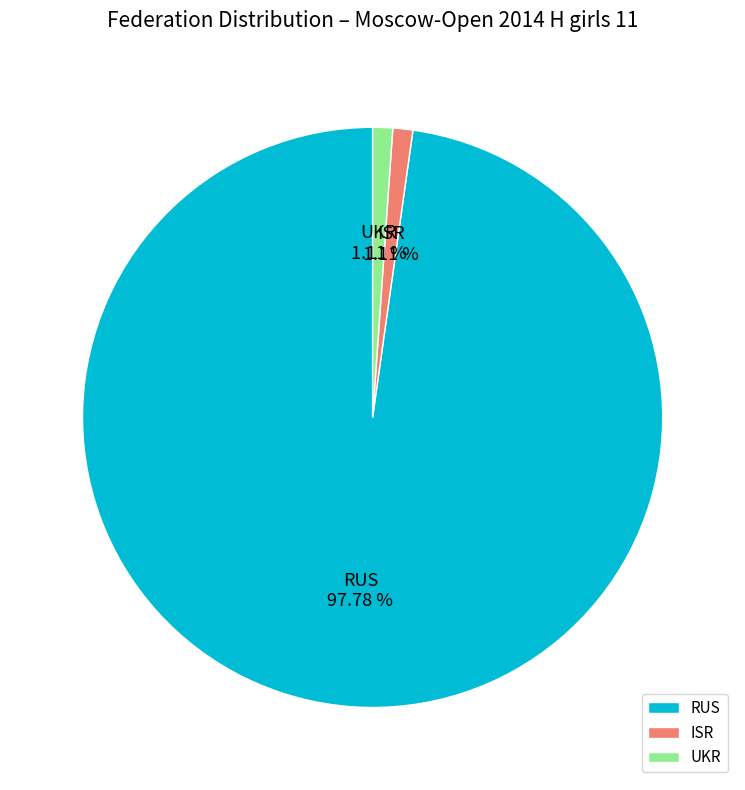

Between RUS and ISR, which is larger?

RUS